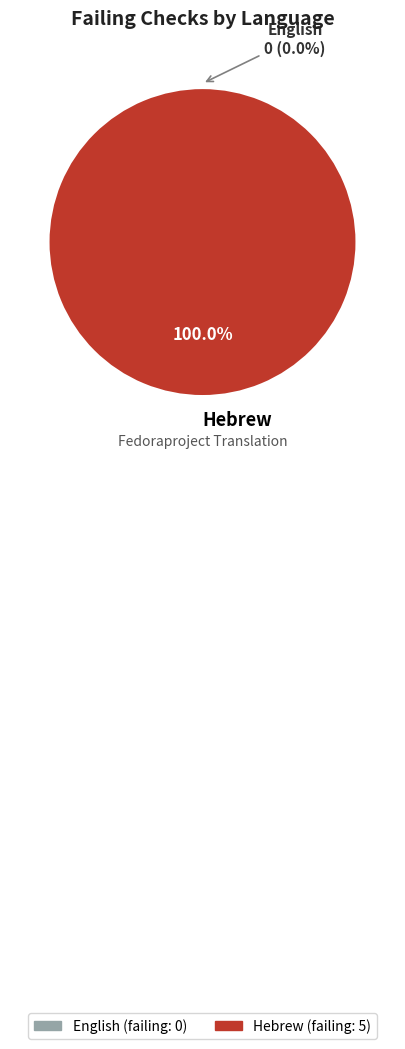

Which category has the biggest portion of the pie?

Hebrew